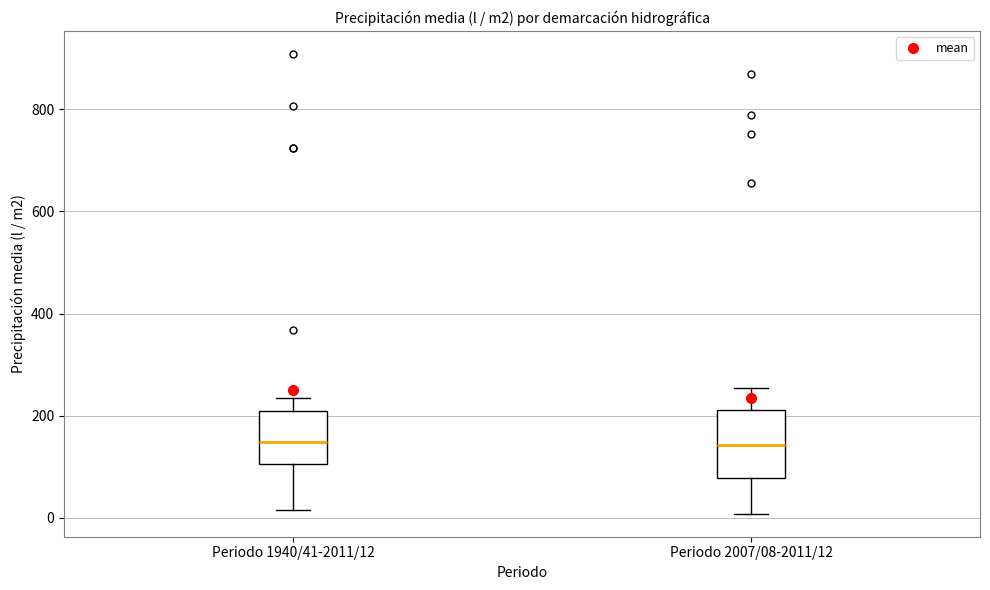

Reading left to right, transcribe this box plot: for each box, give where its median line is, the range the box spans, and where its two whiskers end, as read against the y-axis. The values are not printed on the chart, so give them approximately, as read against the axis.

Periodo 1940/41-2011/12: median 140, box 100 to 220, whiskers 20 to 240
Periodo 2007/08-2011/12: median 140, box 80 to 220, whiskers 0 to 260